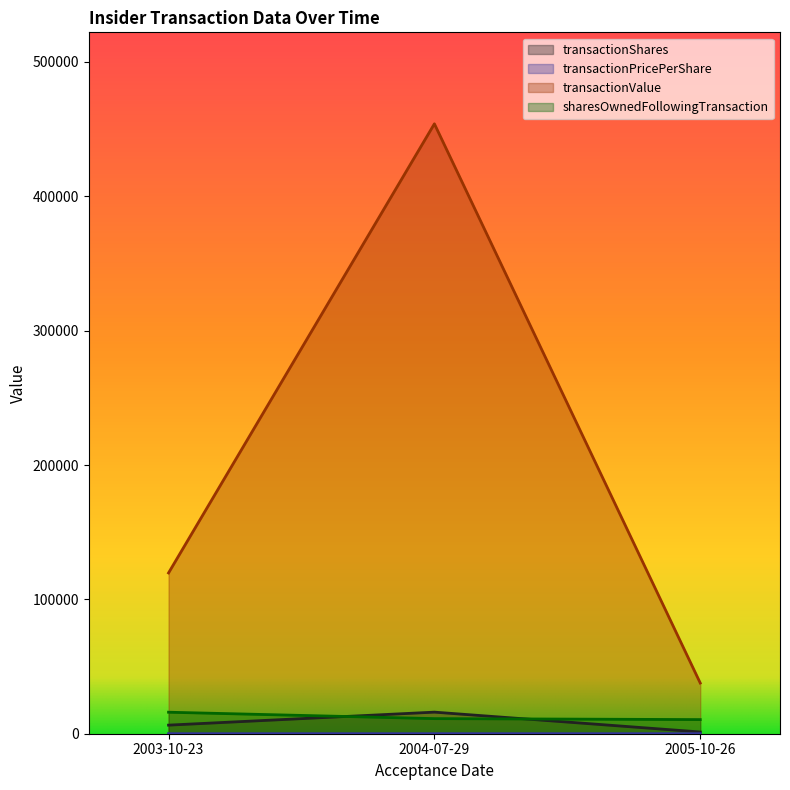

List the series in order of their peak value, lowest first.

transactionPricePerShare, sharesOwnedFollowingTransaction, transactionShares, transactionValue